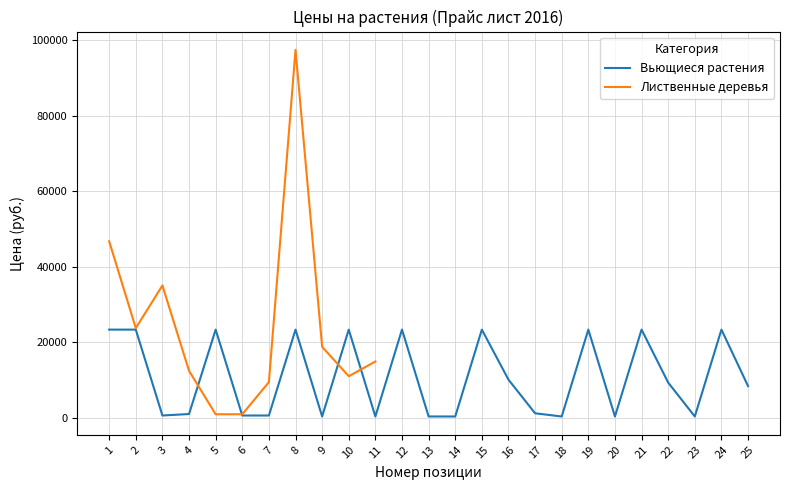

True or false: the data shows 1553 at 4.

False